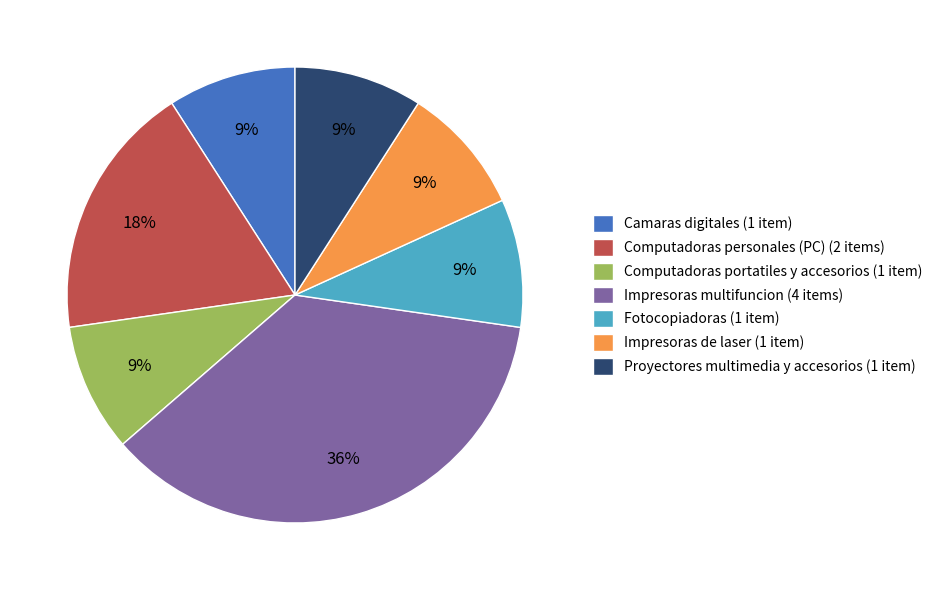

Is there a majority slice in this chart?

No